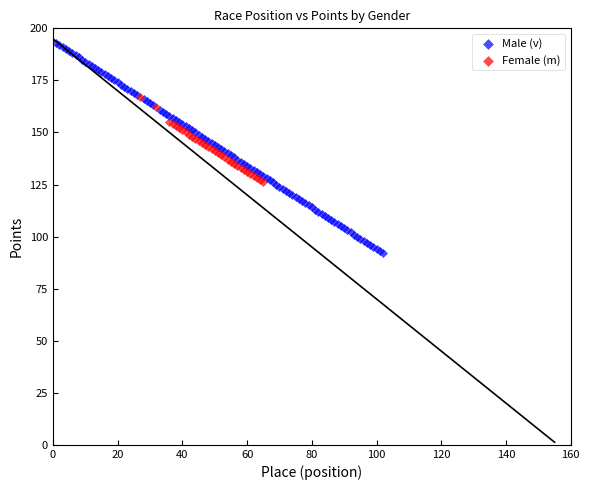

Which series contains the lowest Y value?

Male (v)